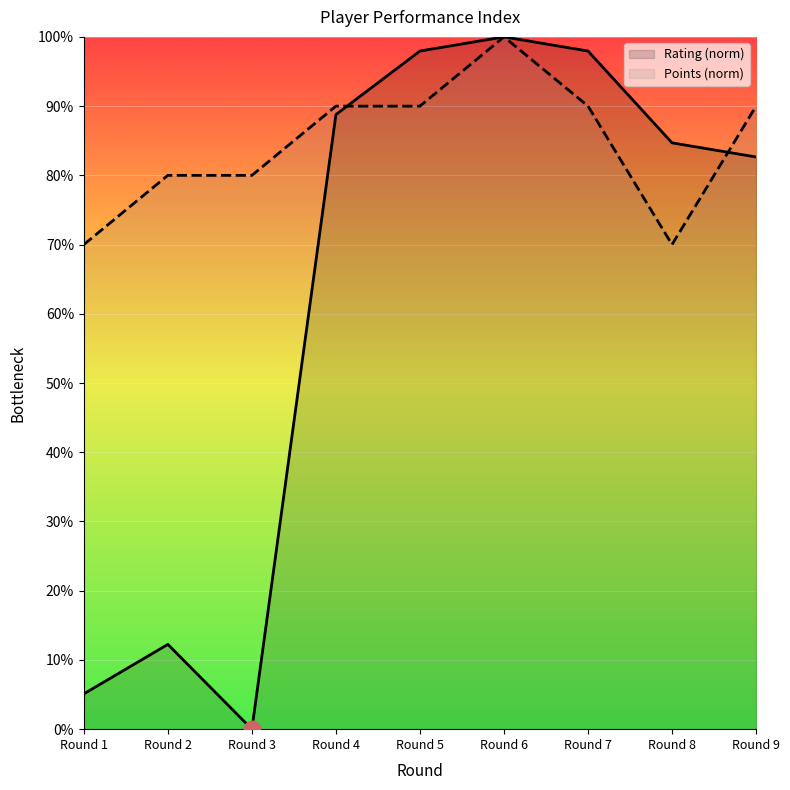

True or false: Points (norm) has a value of 90.0 at Round 7.

True